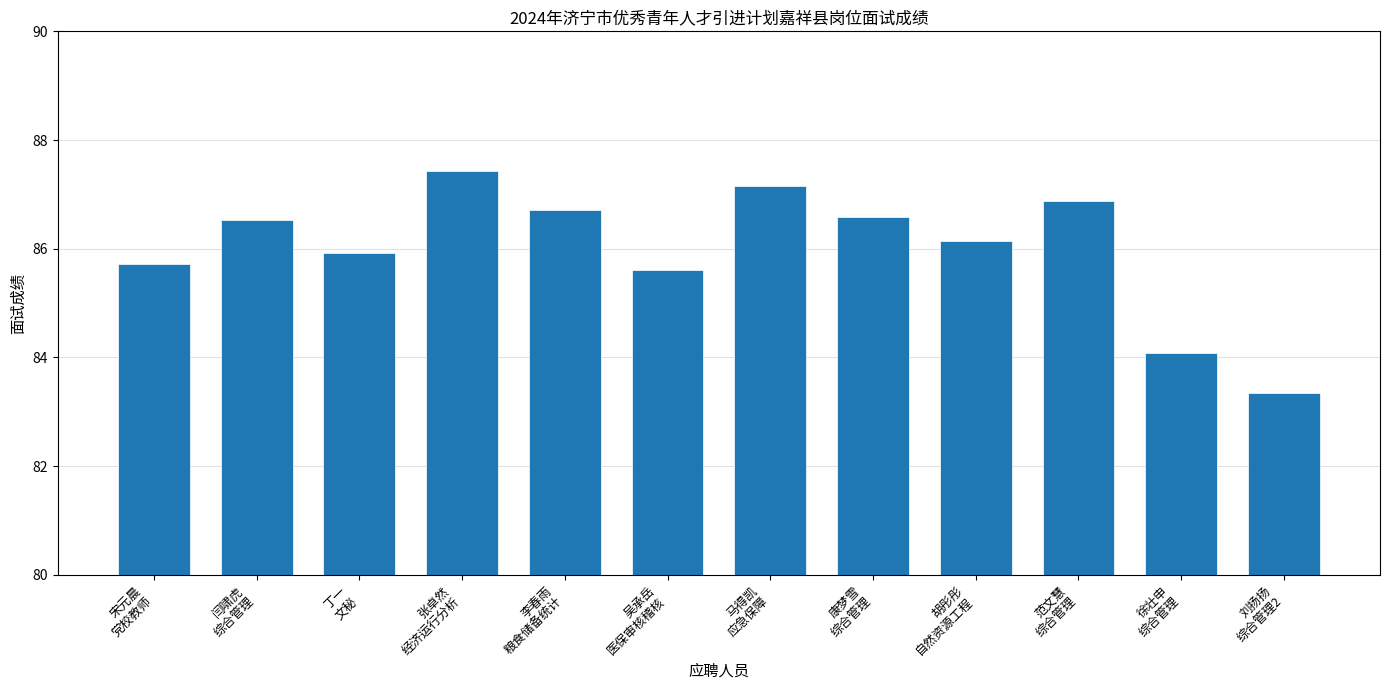

What is the label of the 6th bar from the right?

马得凯
应急保障